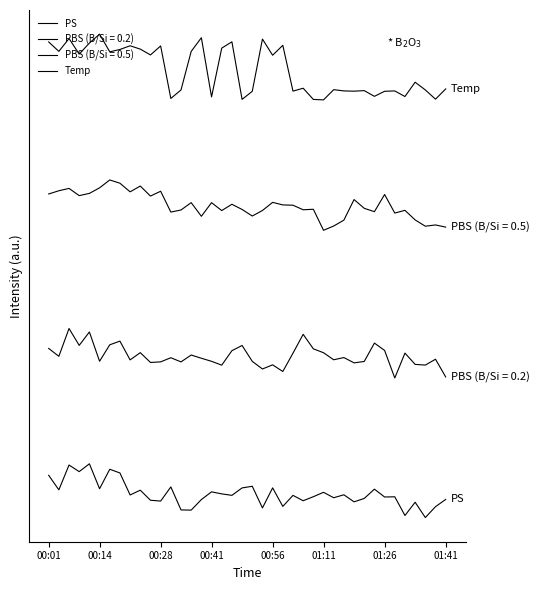

Is this an area chart (filled region under the line)?

No